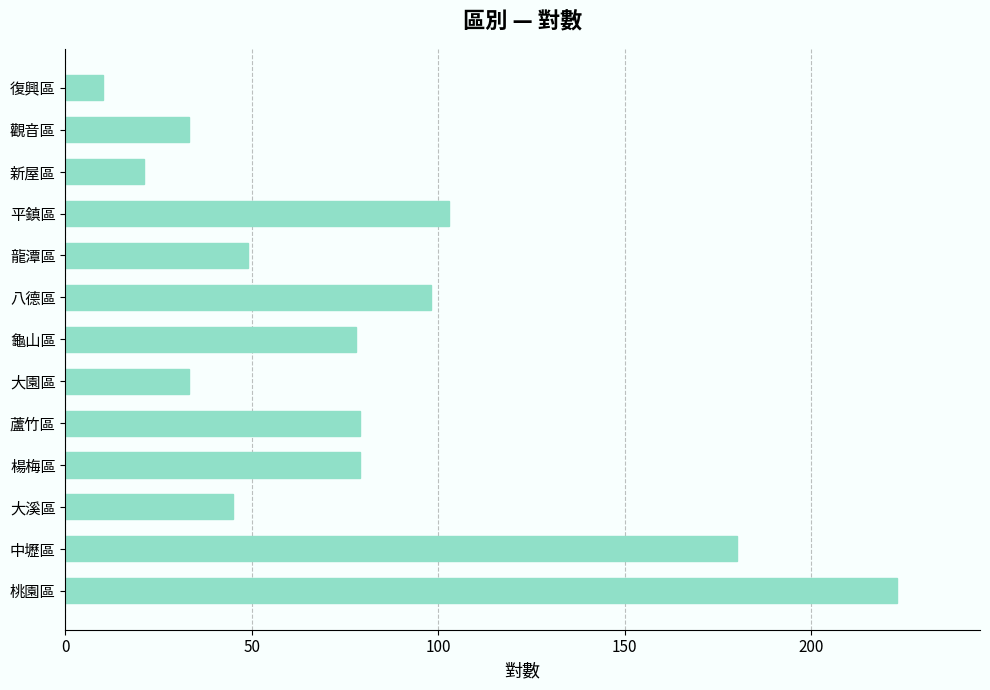

Is it true that the value at 平鎮區 is 35?

False